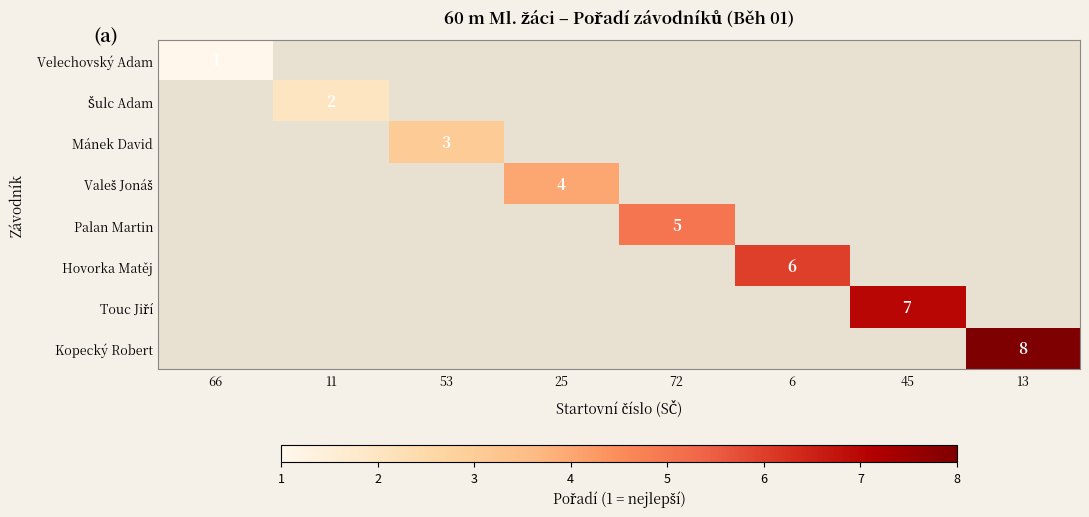

At how many categories does at least one series exceed 6?

2